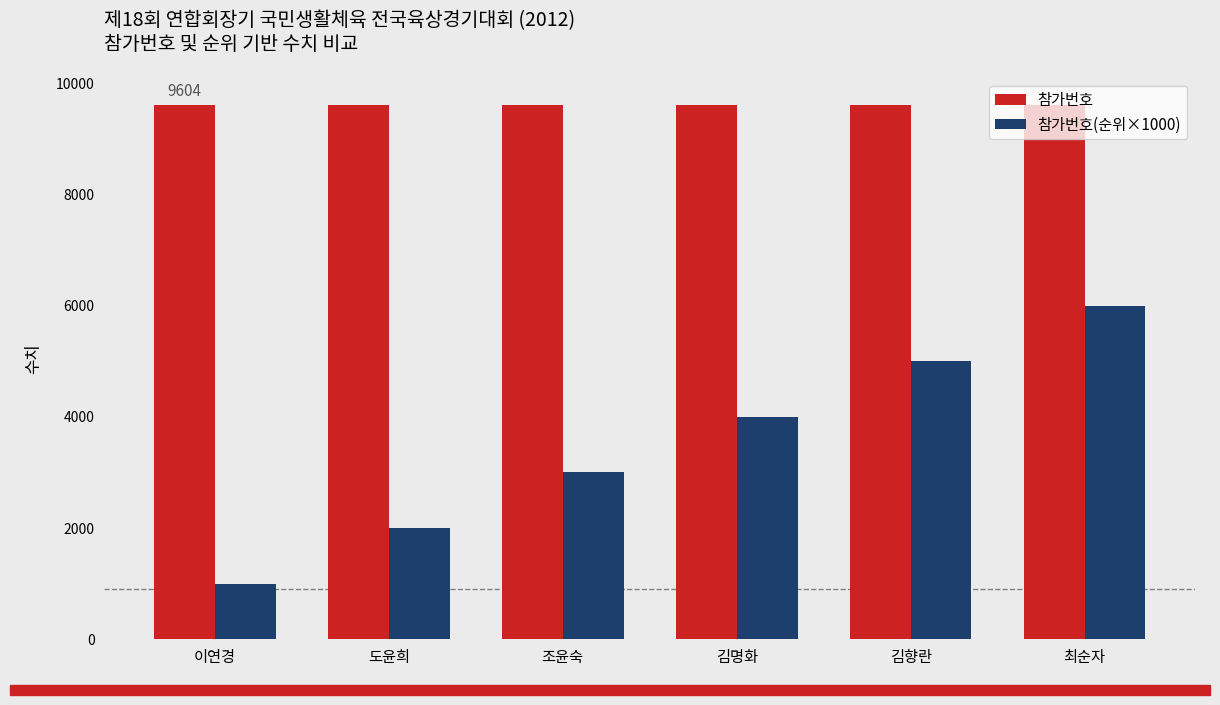

What is the value of the 참가번호(순위×1000) bar at the 4th from the left?

4000